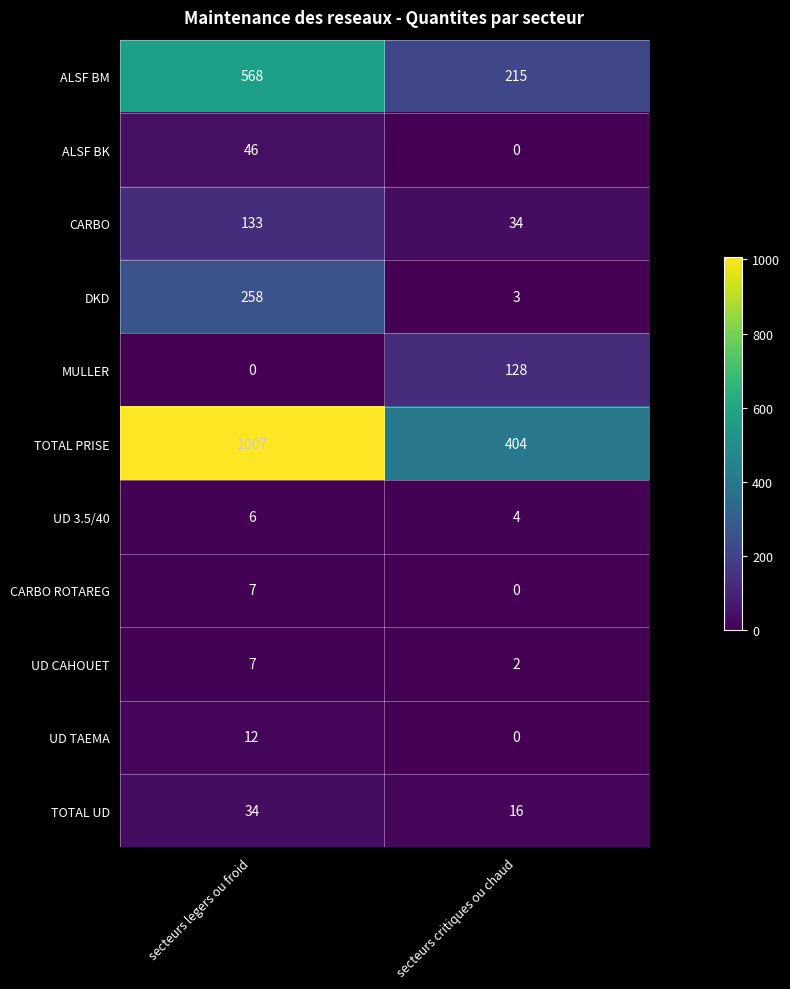

What is the average value of the TOTAL PRISE series?

706